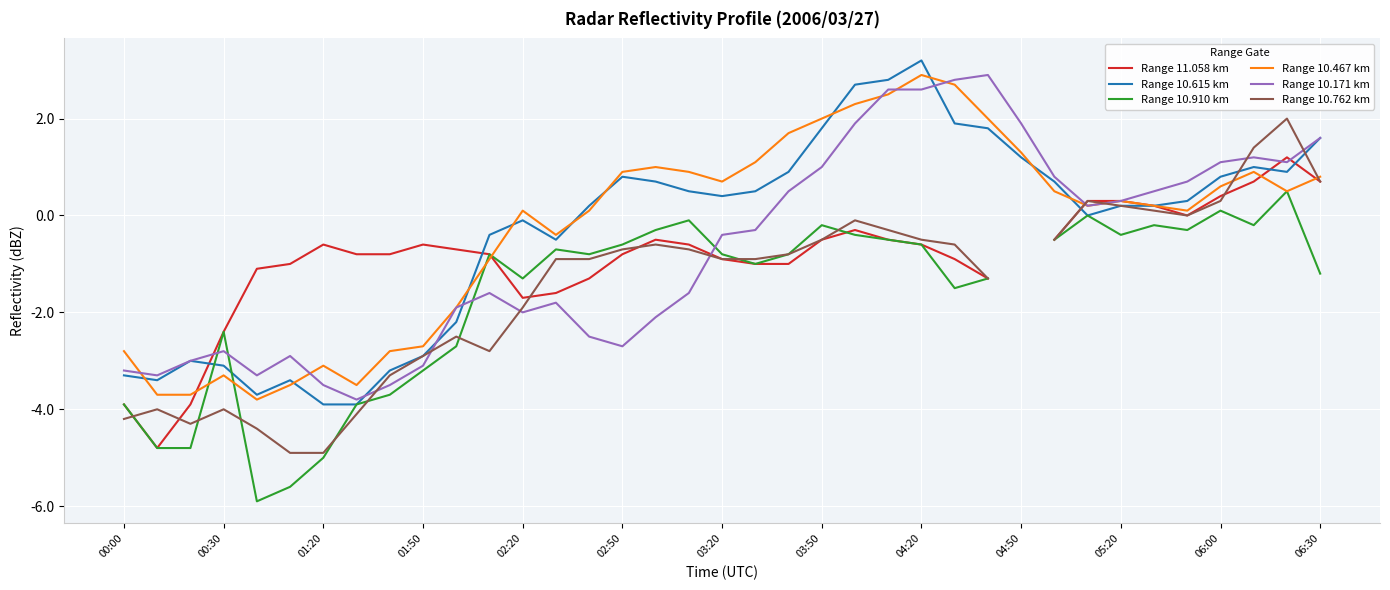

What is the maximum value for Range 10.467 km?

2.9